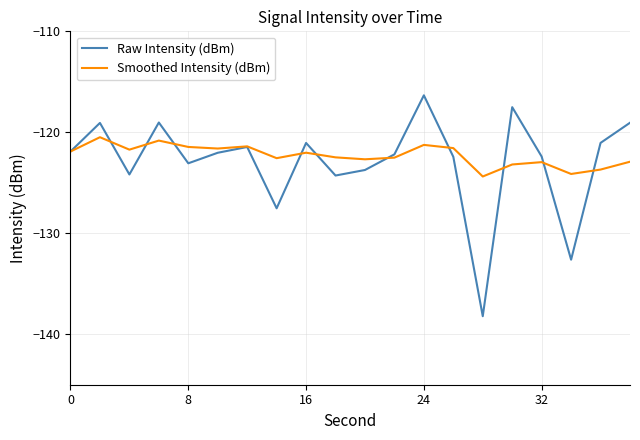

Rank the series by their maximum value, from lowest to highest.

Smoothed Intensity (dBm), Raw Intensity (dBm)